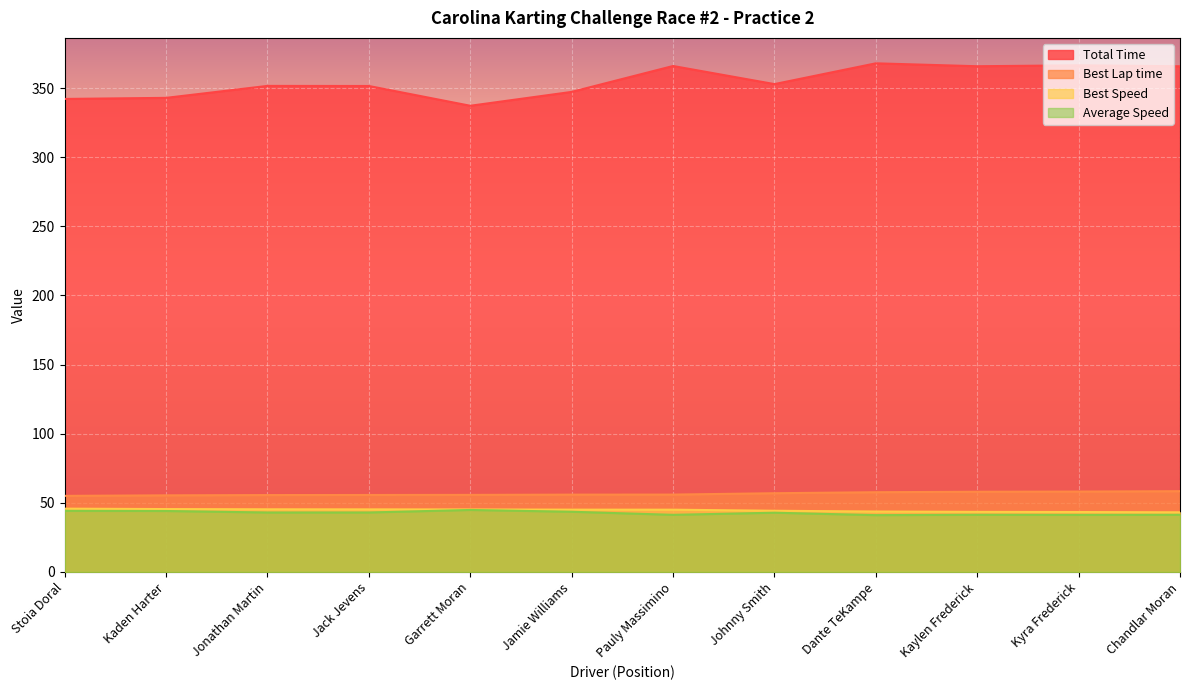

The Total Time series shows 351.5 at Jack Jevens. True or false?

True